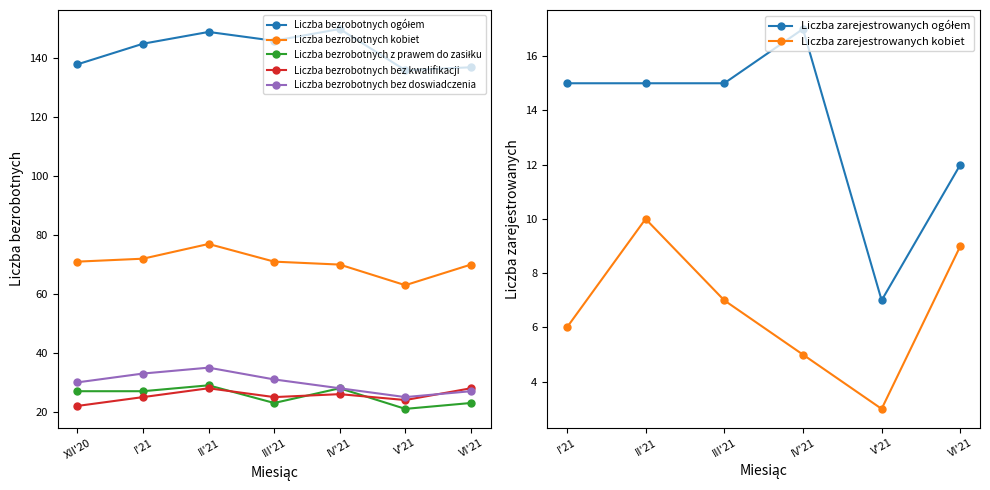

What is the greatest value displayed?

150